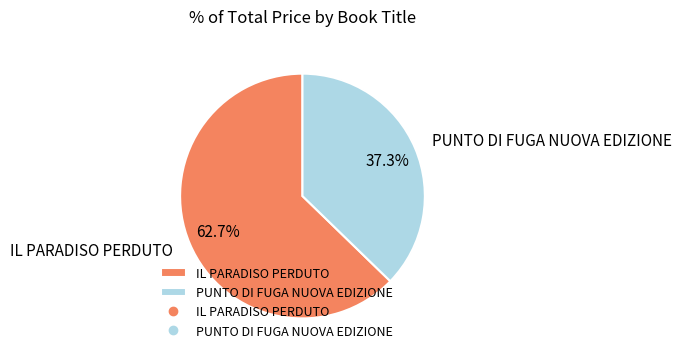

Which slice is the smallest?

PUNTO DI FUGA NUOVA EDIZIONE